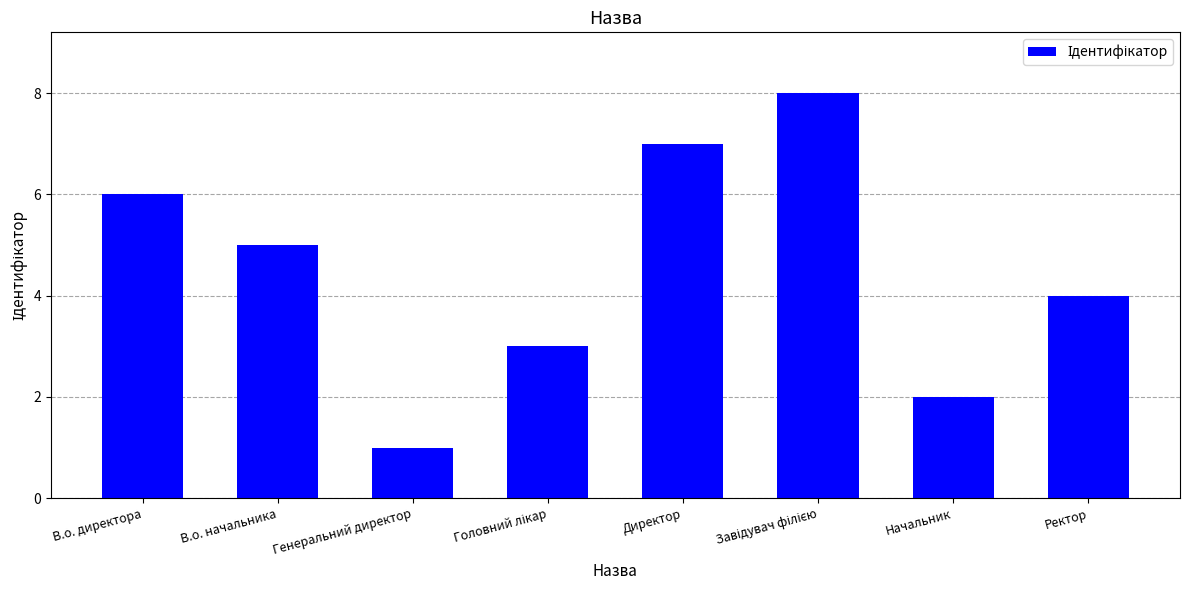

True or false: the data shows 1 at Начальник.

False